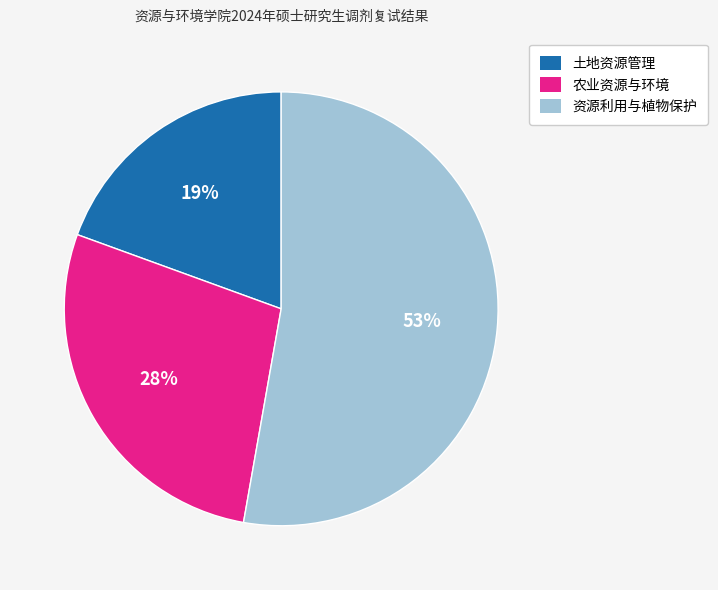

The 土地资源管理 slice represents 47% of the pie. True or false?

False